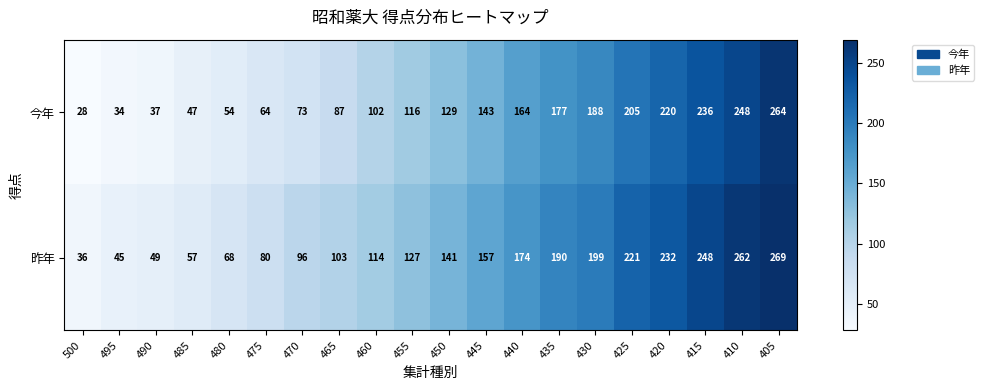

What is the smallest value displayed?

28